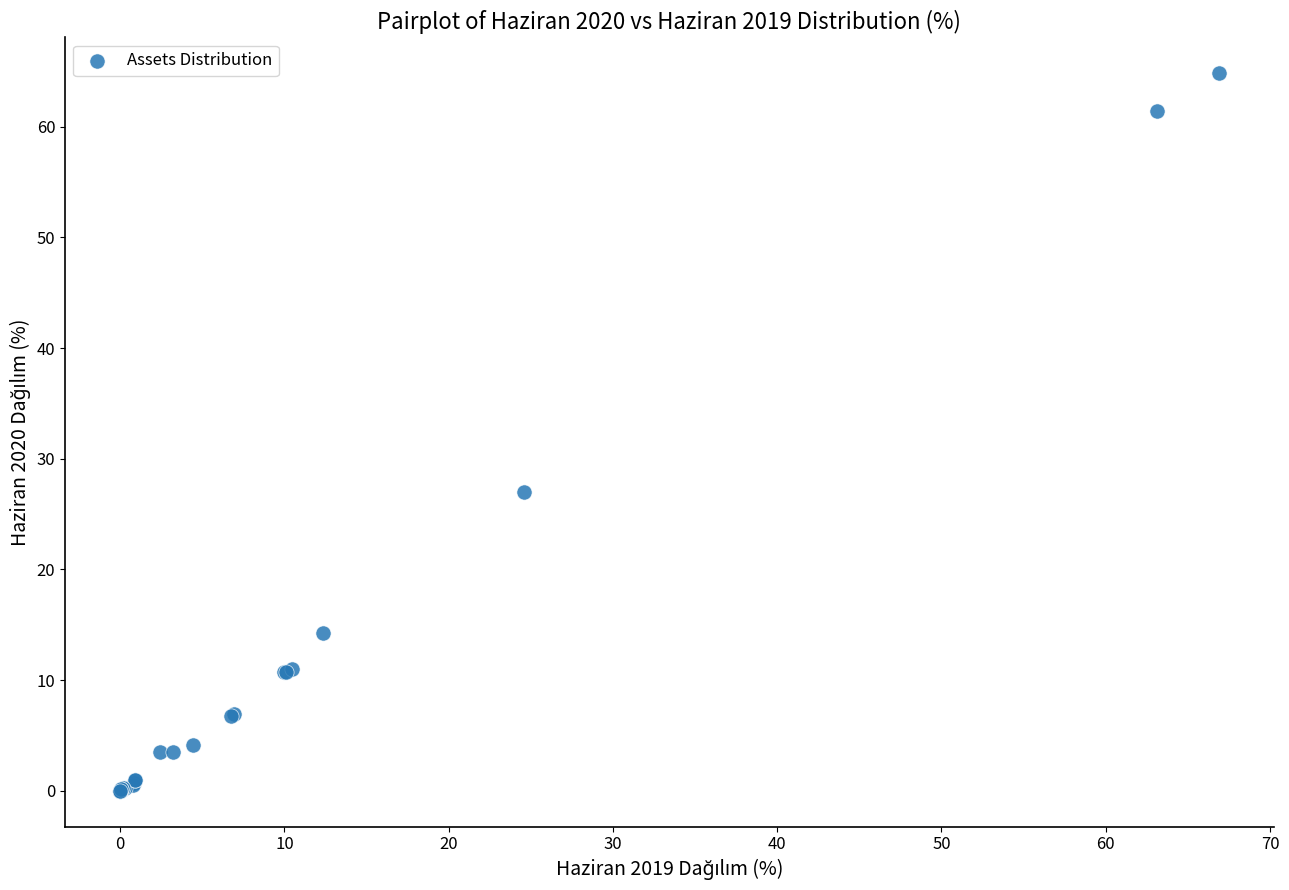

What Y value in the scatter plot is closest to 32?

27.0